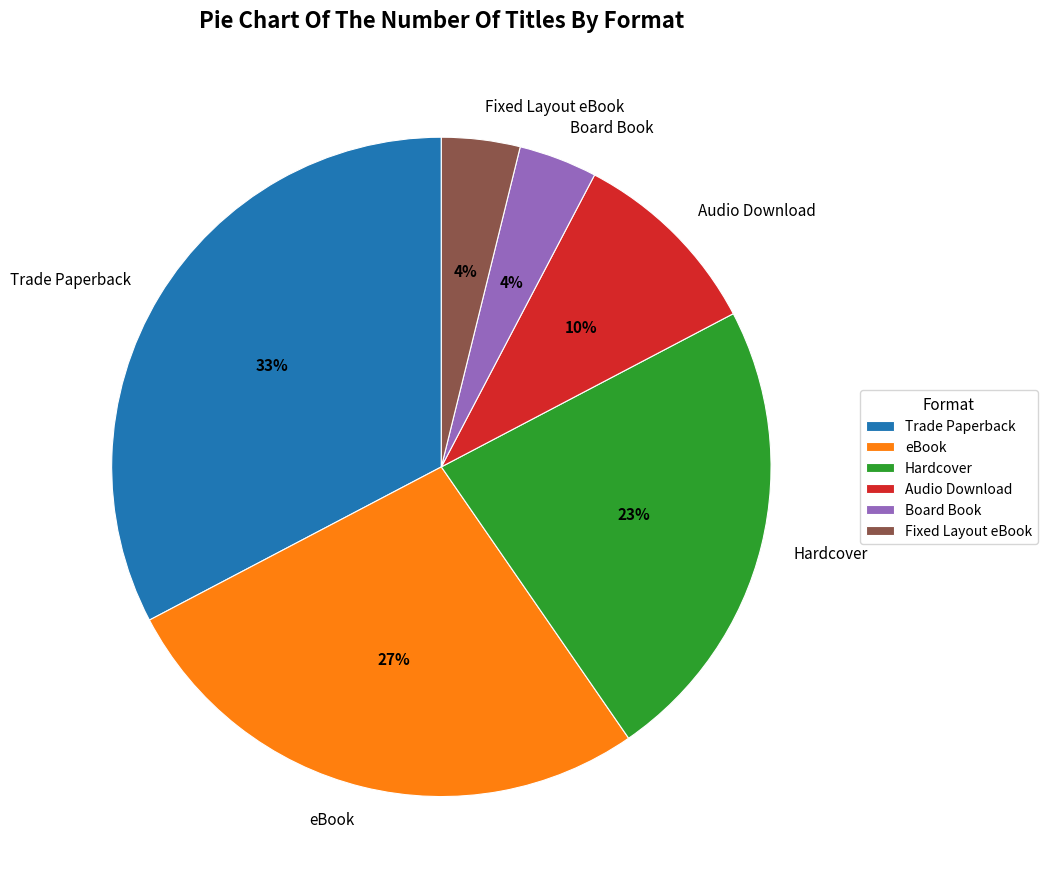

What is the ratio of the value at Board Book to the value at Audio Download?

0.4